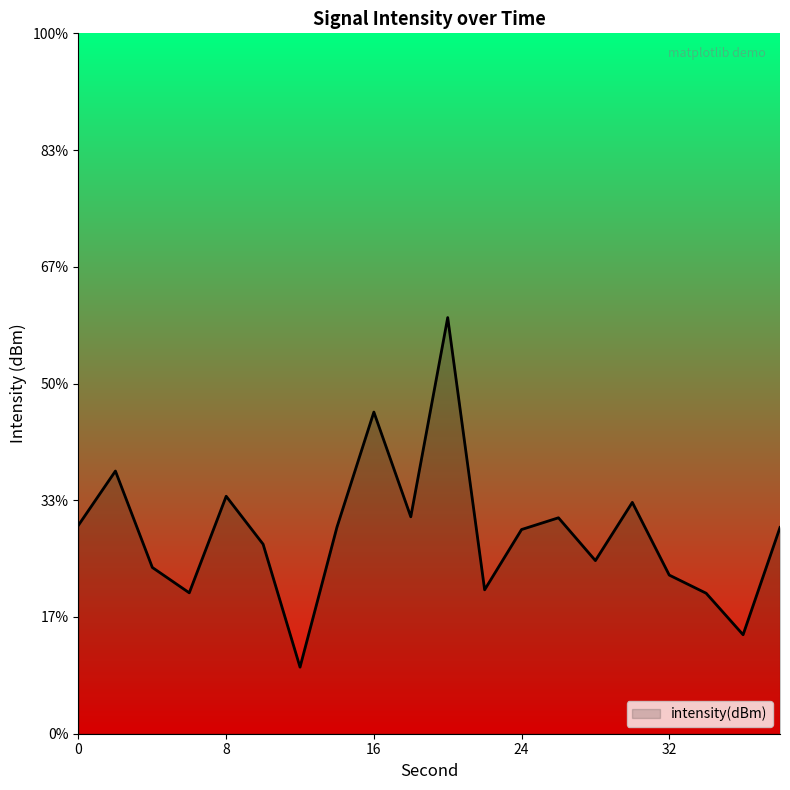

How many values exceed -132?

7